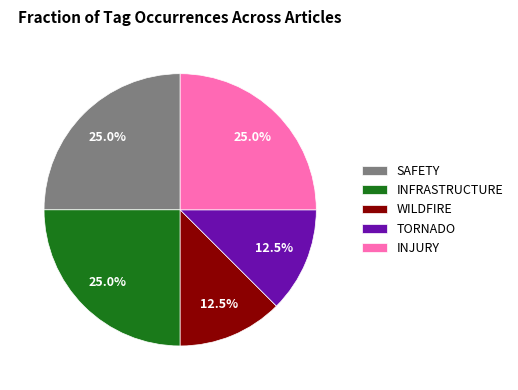

Do WILDFIRE and INFRASTRUCTURE together represent more than half of the pie?

No